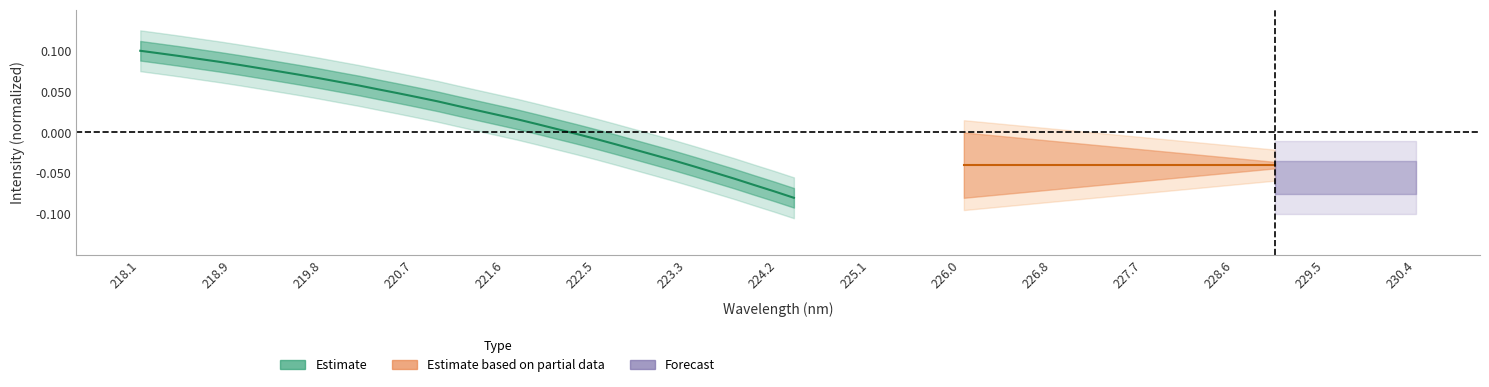

How many values exceed 0?

22